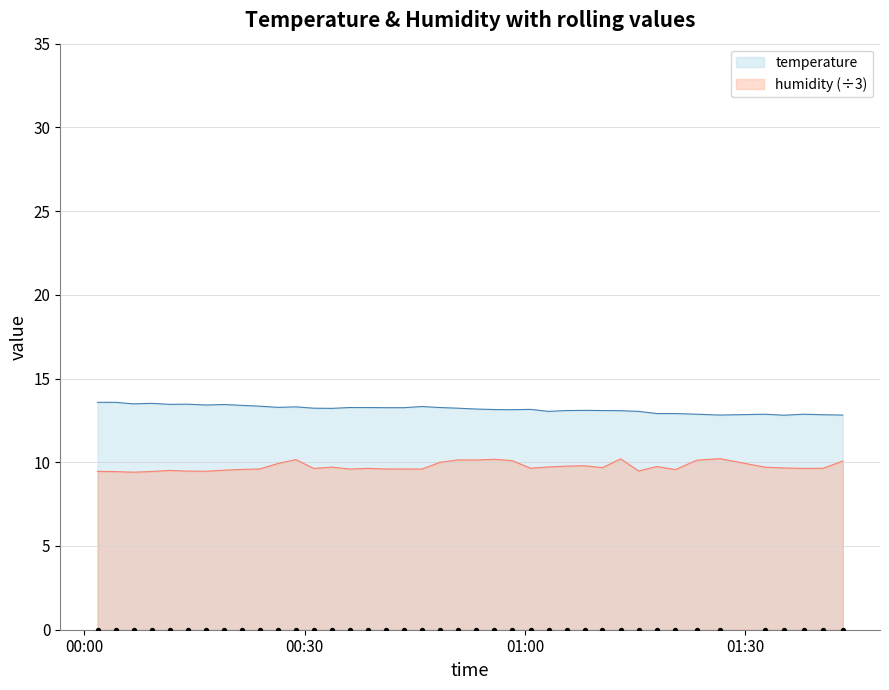

What is the minimum value for temperature?

12.8